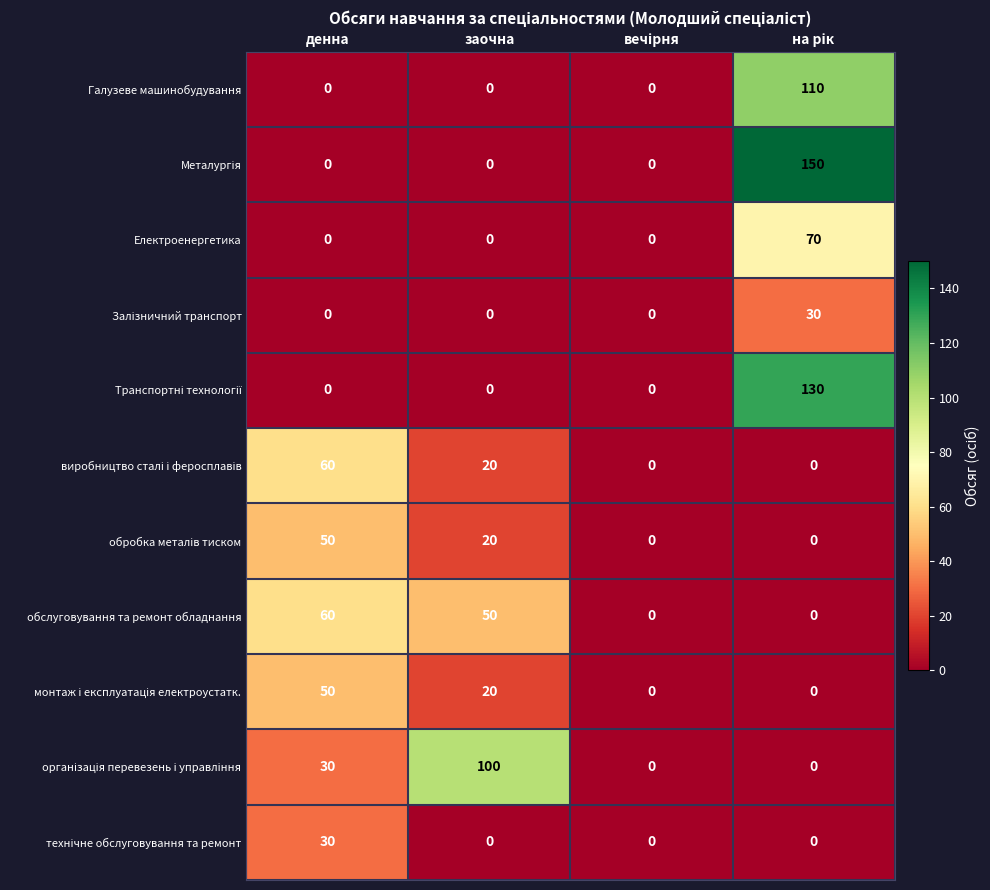

What is the greatest value displayed?

150